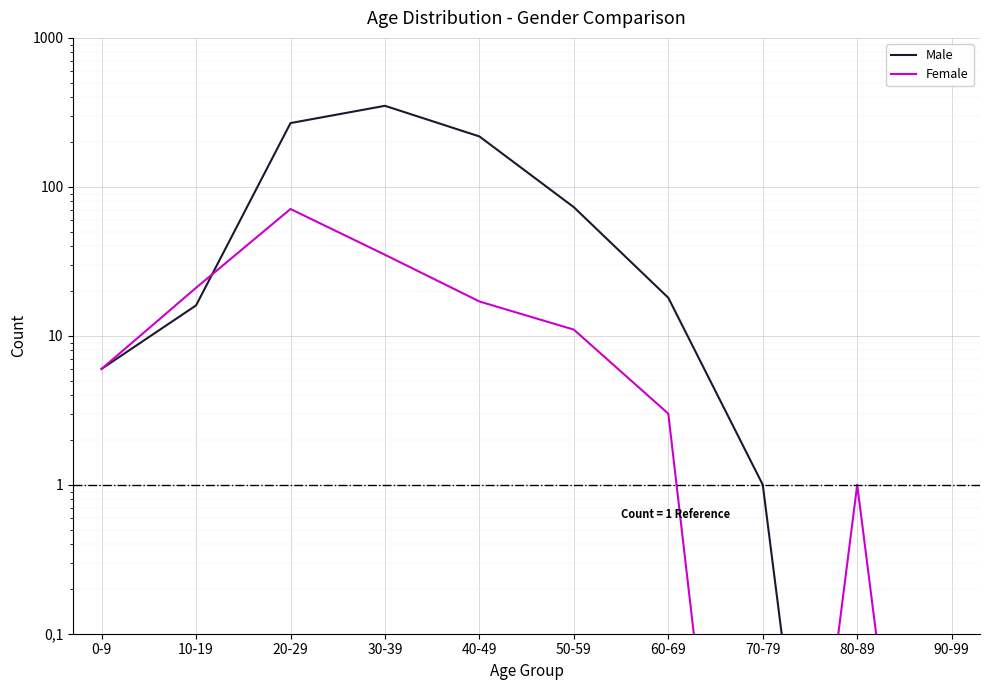

At how many categories does at least one series exceed 124?

3